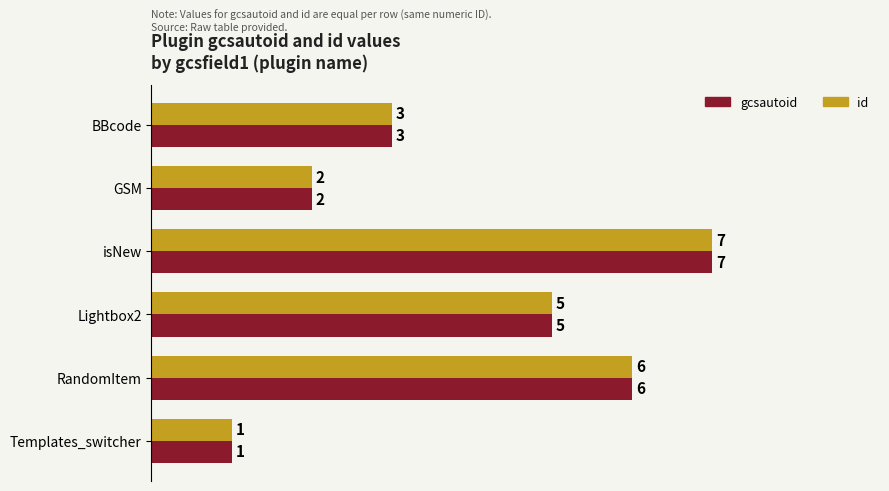

What is the maximum value for gcsautoid?

7